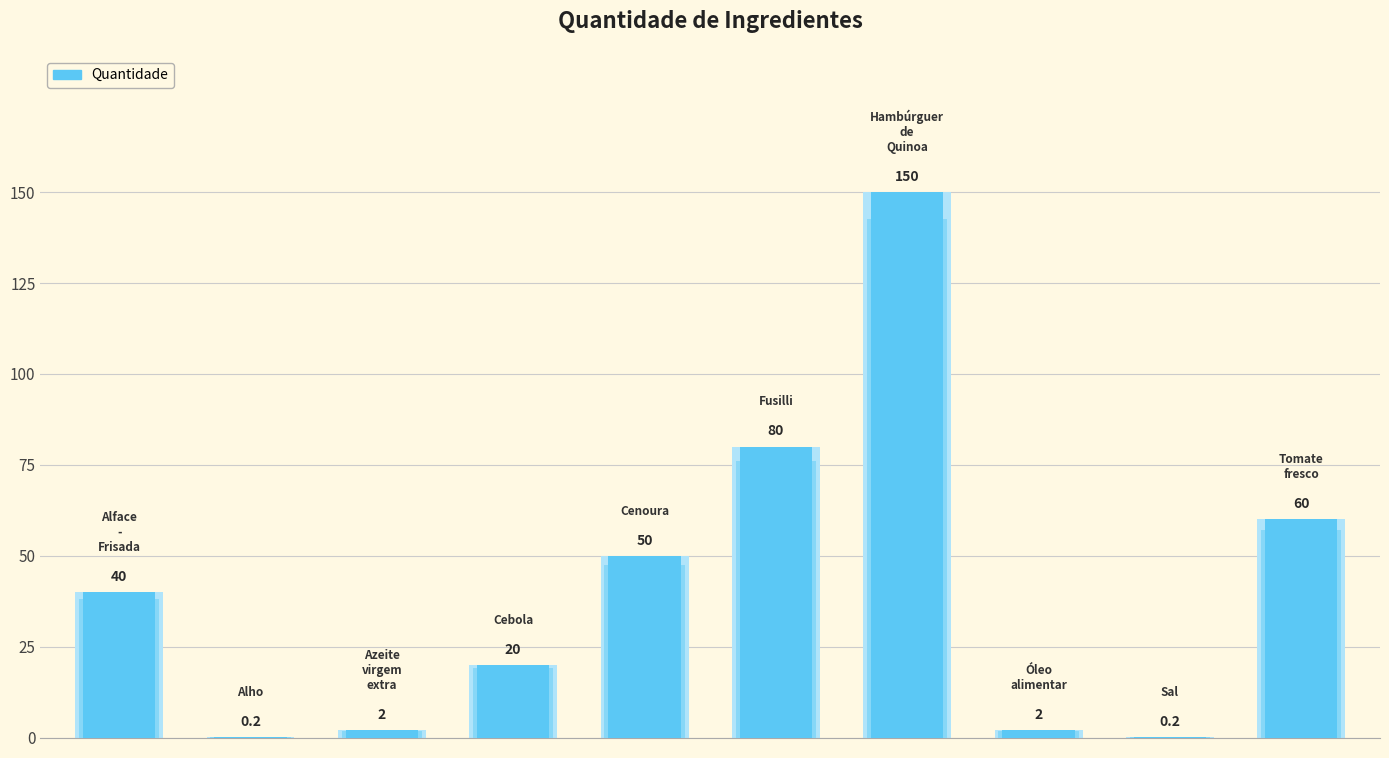

What is the greatest value displayed?

150.0